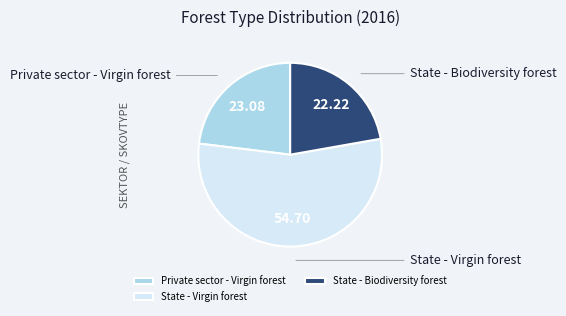

Which category has the biggest portion of the pie?

State - Virgin forest